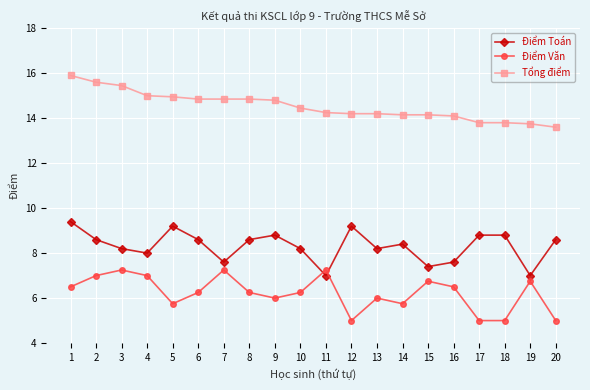

Which series has the largest total across all categories?

Tổng điểm